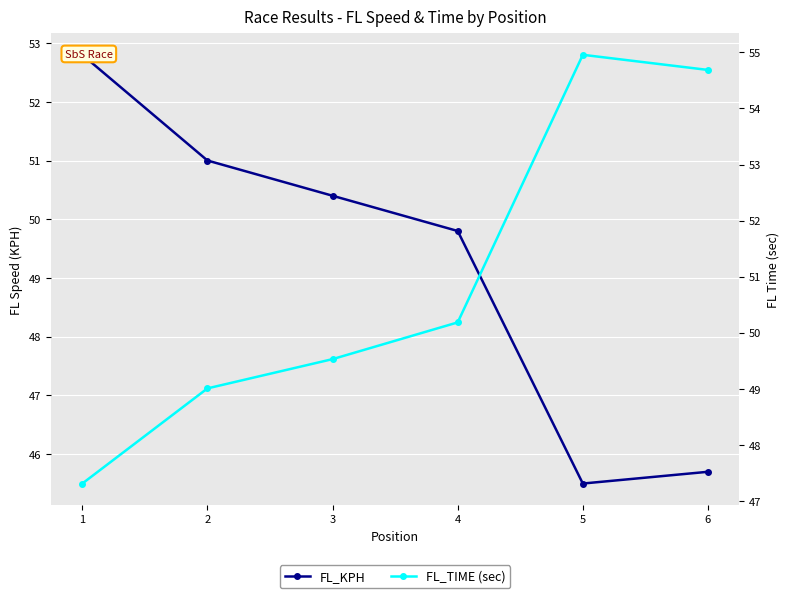

Is it true that FL_KPH equals 50.4 at 3?

True